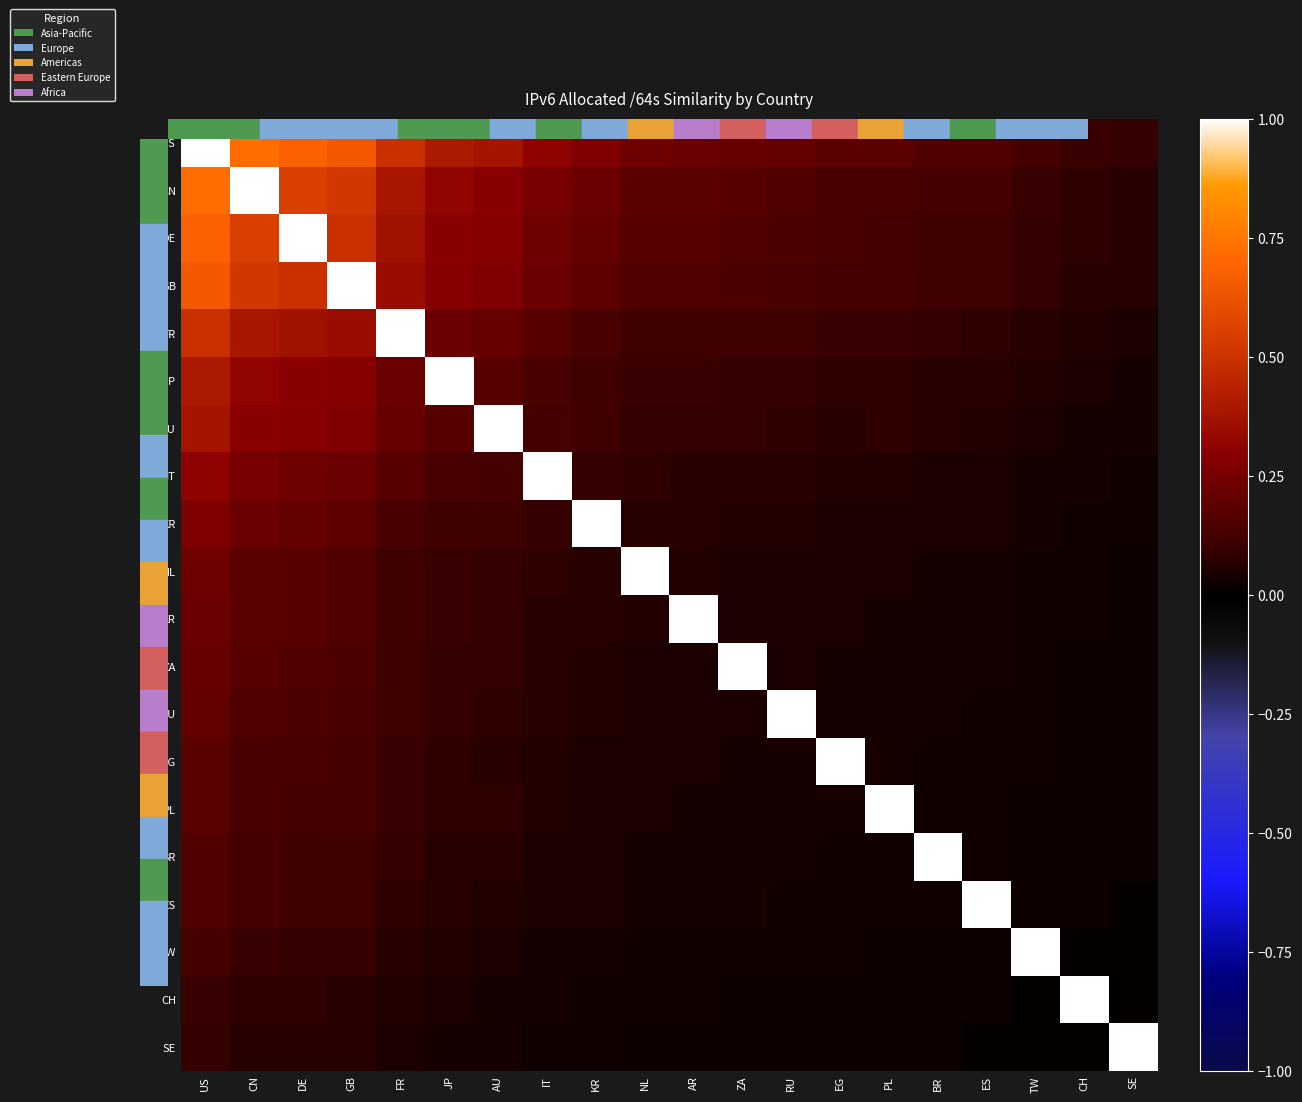

Rank the series at JP from highest to lowest value.

JP, US, CN, DE, GB, FR, AU, IT, KR, NL, AR, ZA, RU, EG, PL, BR, ES, TW, CH, SE